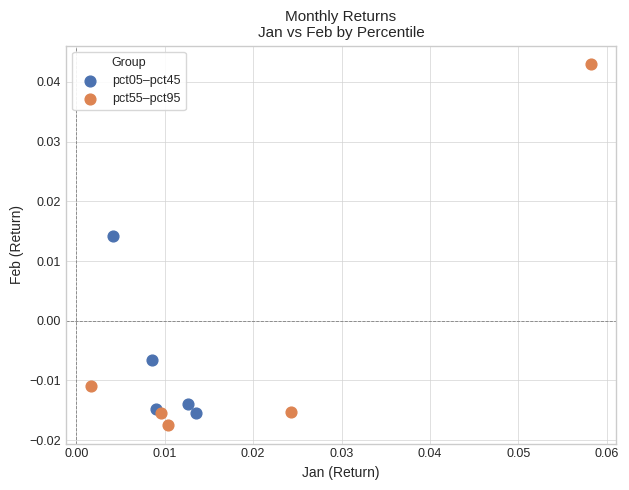

Which series contains the lowest Y value?

pct55–pct95